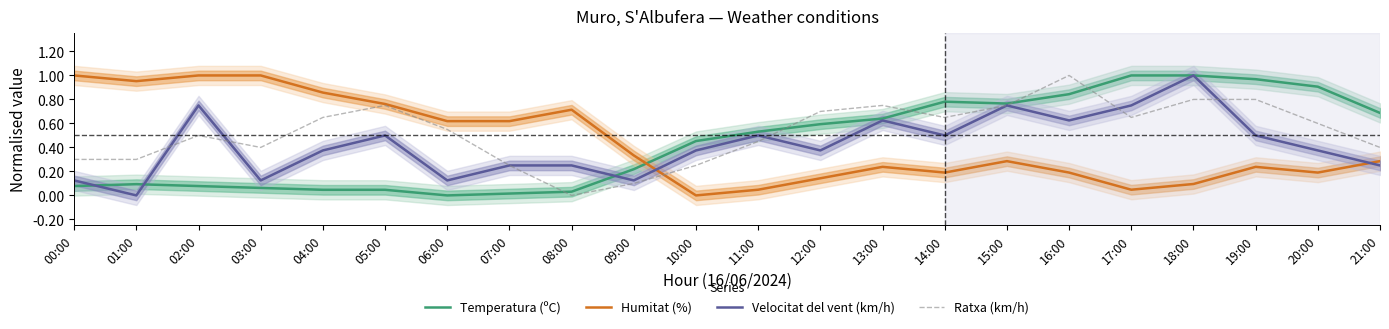

Where is the first local maximum for Temperatura (ºC)?

01:00